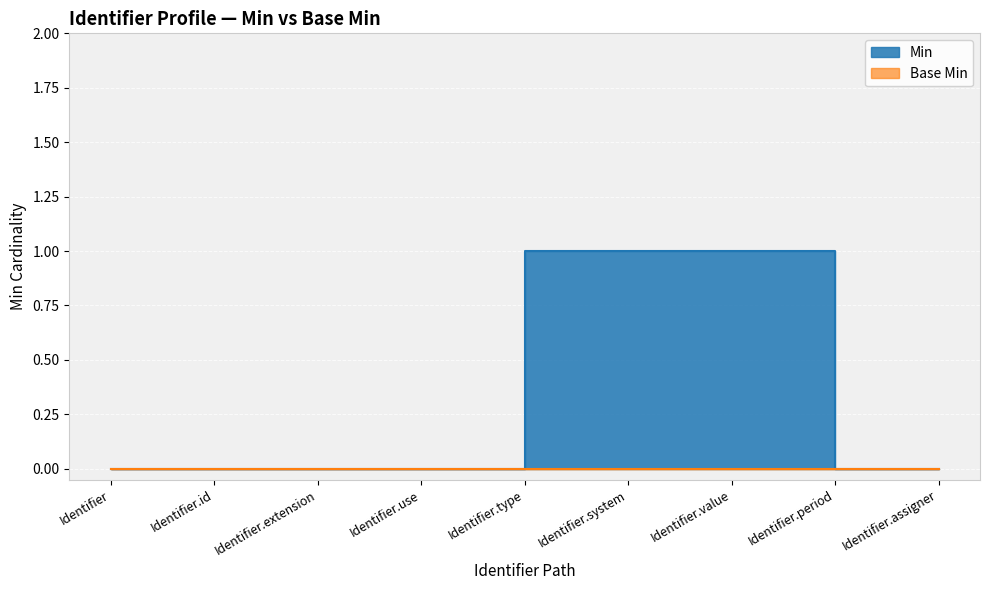

Does the chart display data point markers on the line(s)?

No